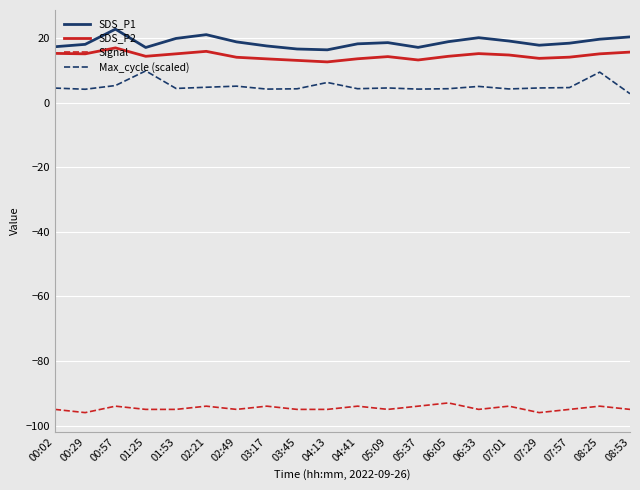

What is the spread (max minus min) of values at 08:25?

113.7